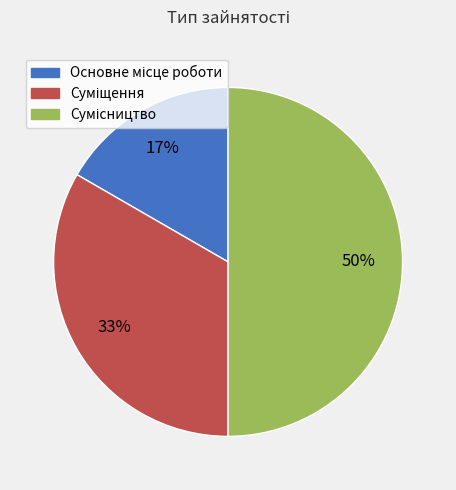

To the nearest percent, what is the difference between the largest and smallest slice percentages?

33%